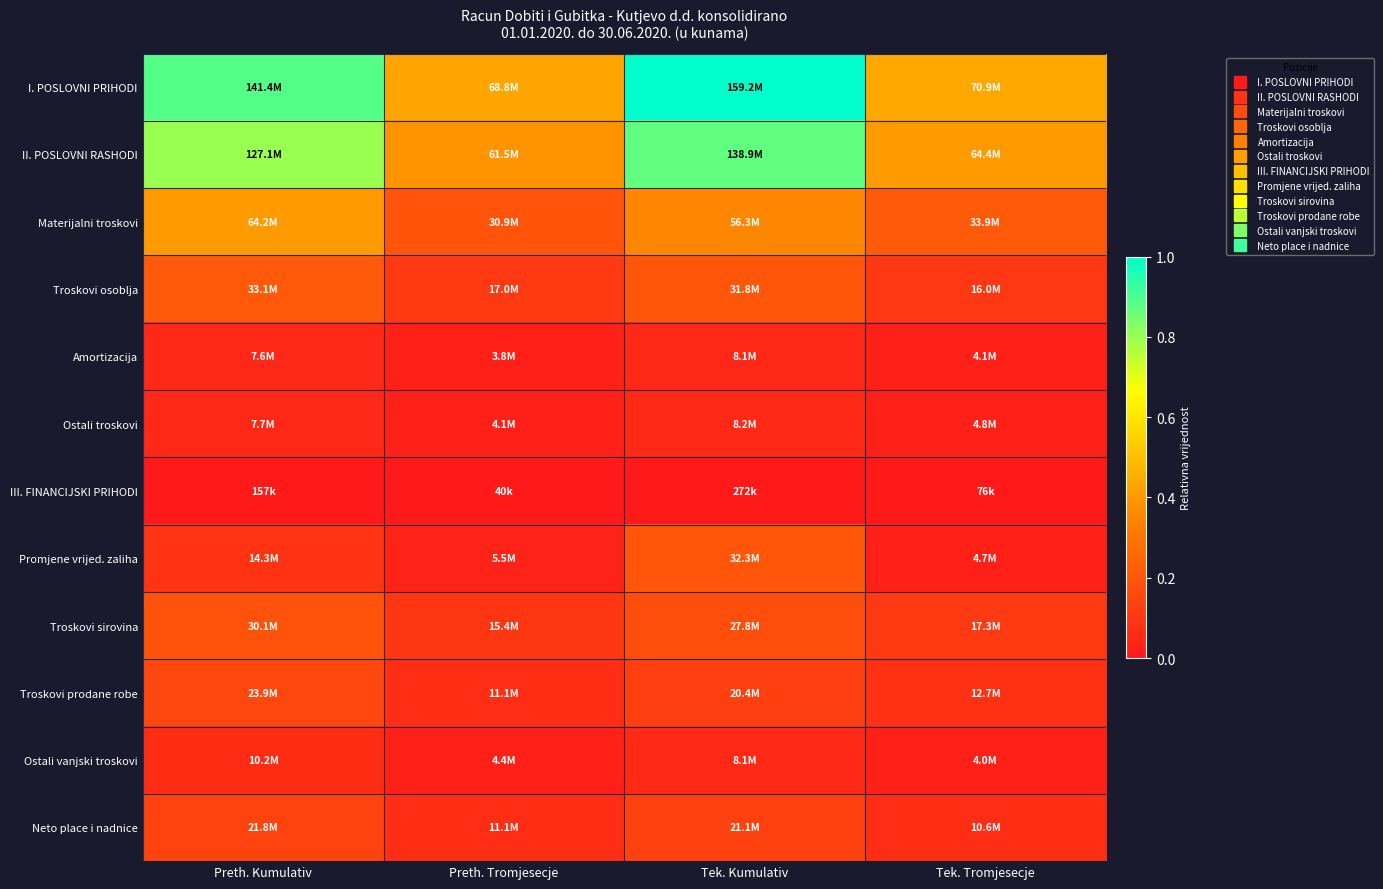

Between Tek. Tromjesecje and Preth. Kumulativ, which is larger?

Preth. Kumulativ